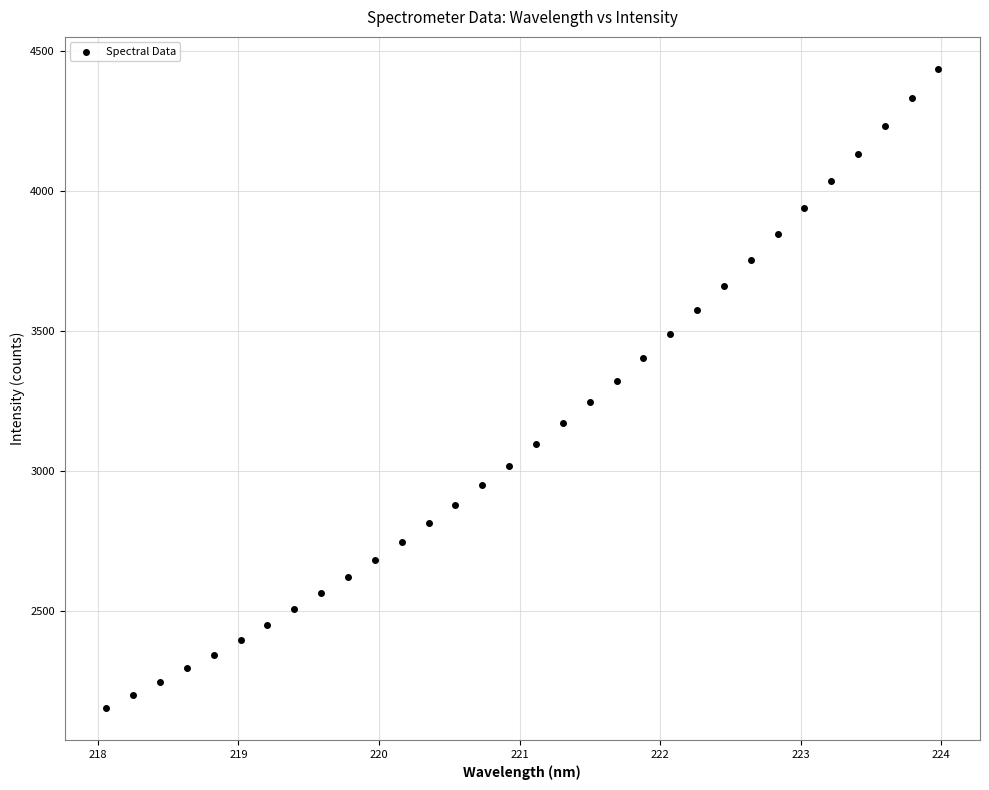

What is the range of Y values (max minus min)?

2284.1